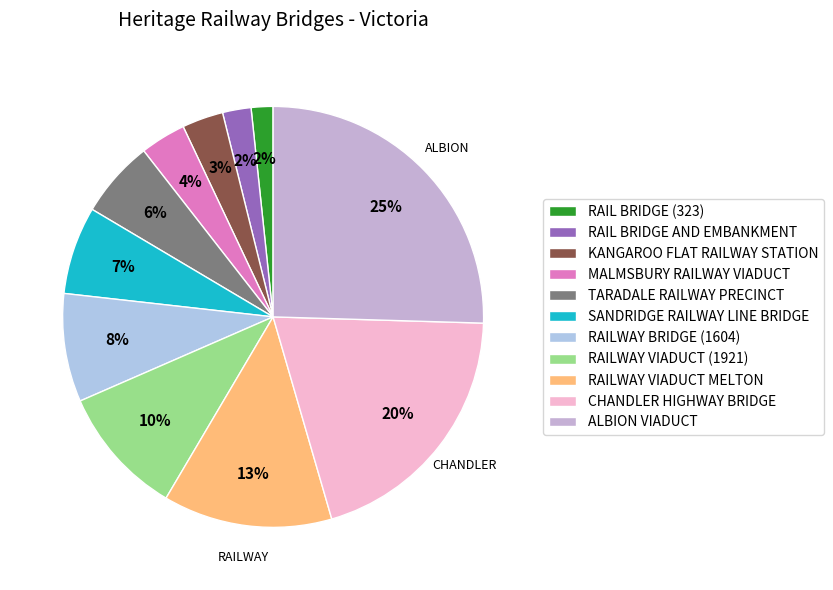

Does any single category account for the majority?

No